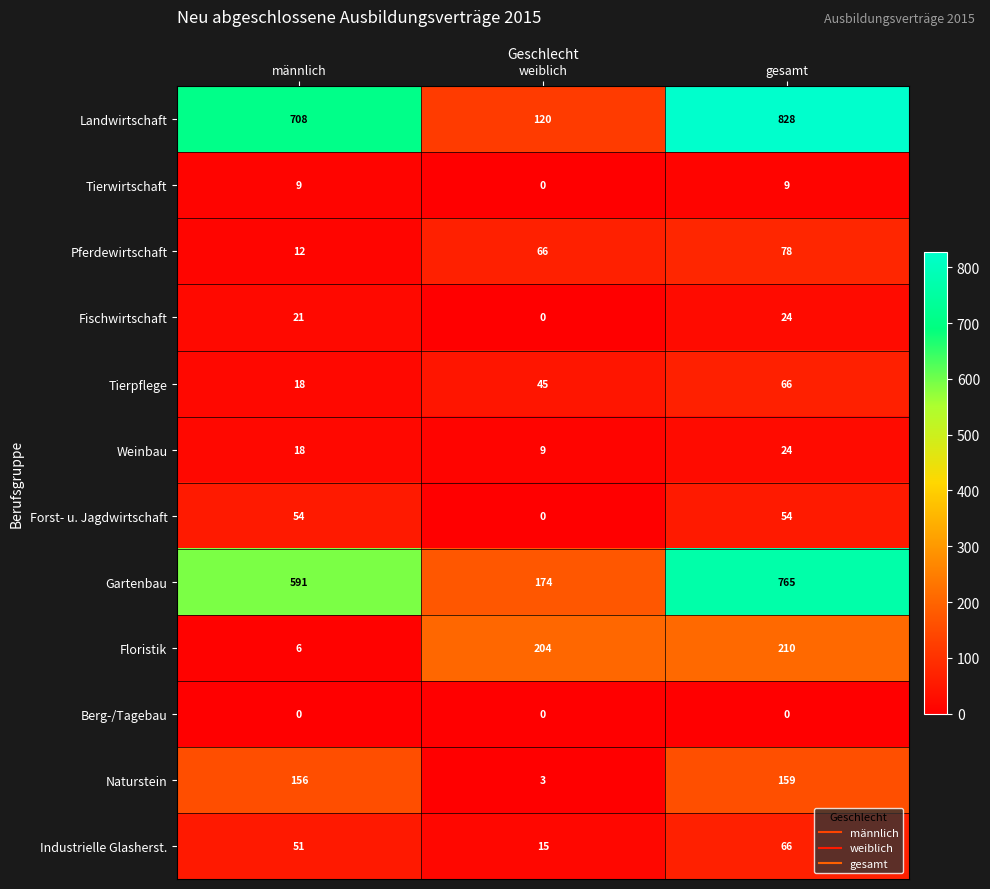

Which series has the widest spread of values?

Landwirtschaft